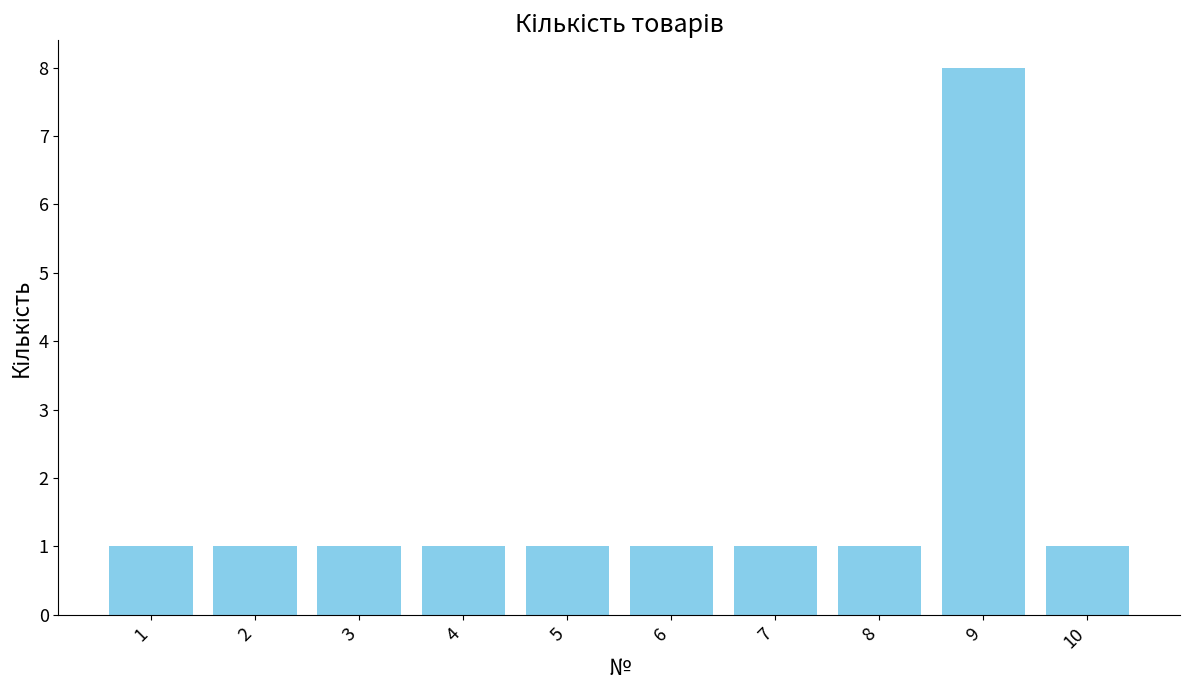

Reading left to right, what are all the values shown in this chart?

1	1	1	1	1	1	1	1	8	1